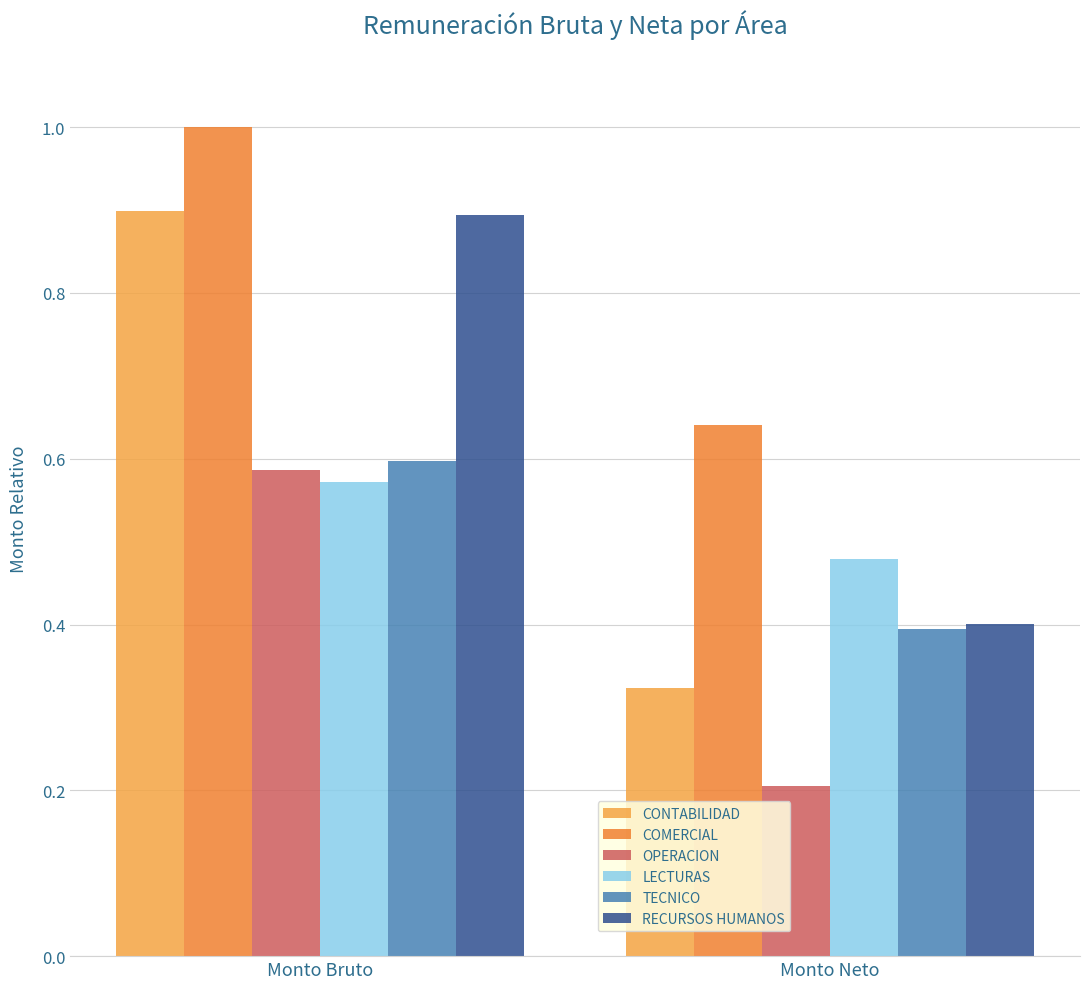

What is the greatest value displayed?

1.0